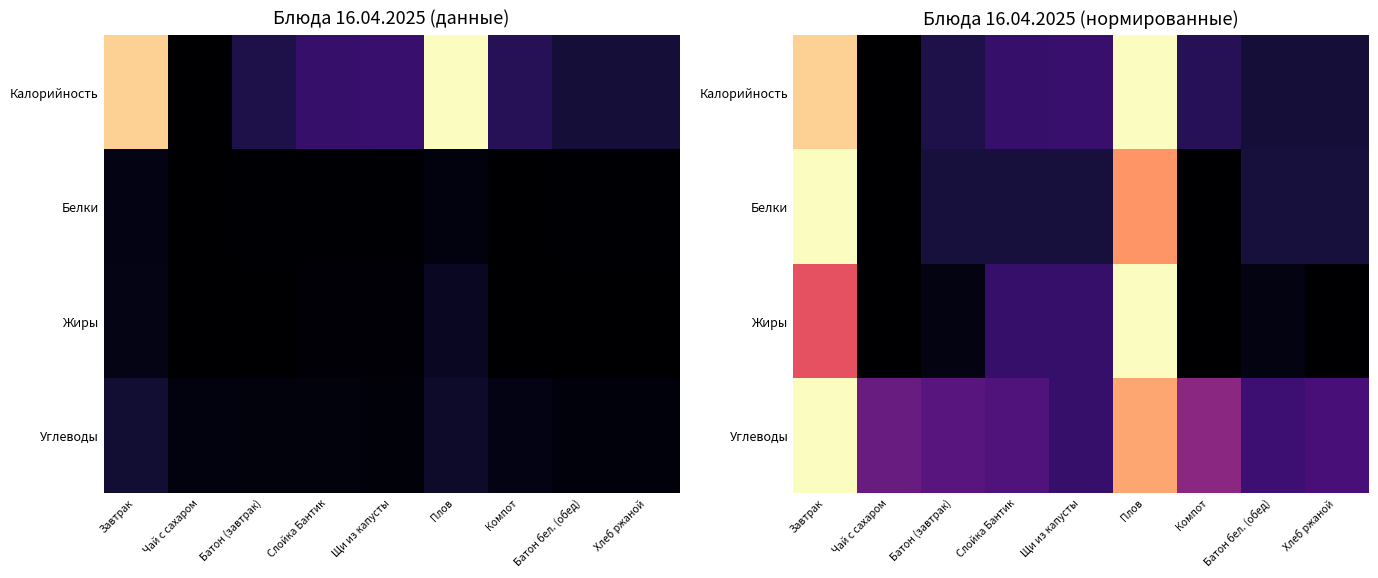

Between Слойка Бантик and Хлеб ржаной, which is larger?

Слойка Бантик